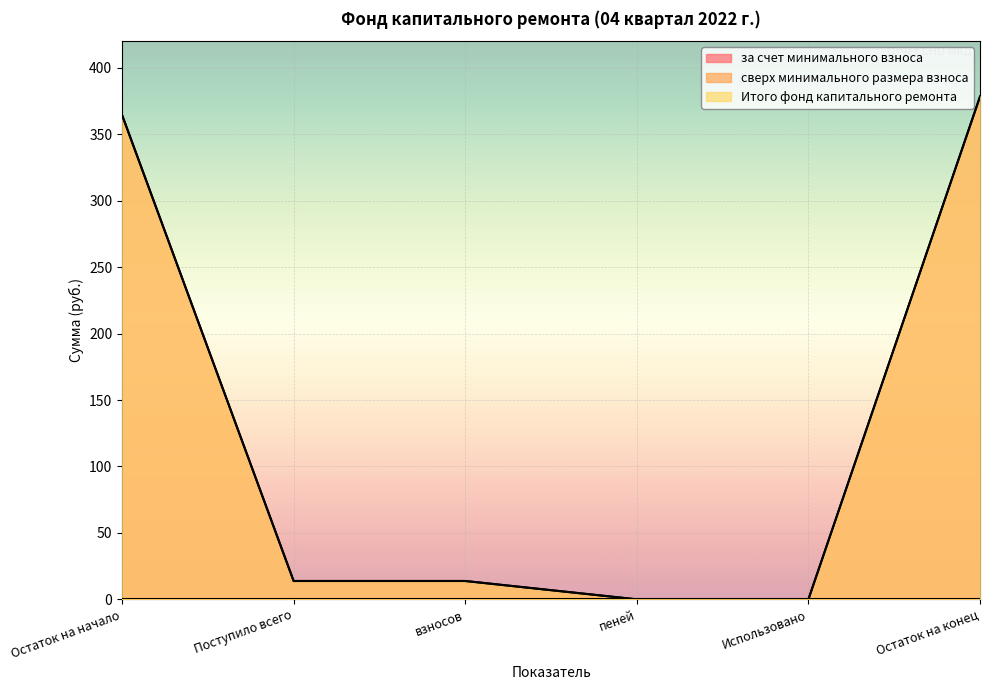

Where does the Итого фонд капитального ремонта series first go above 13?

Остаток на начало